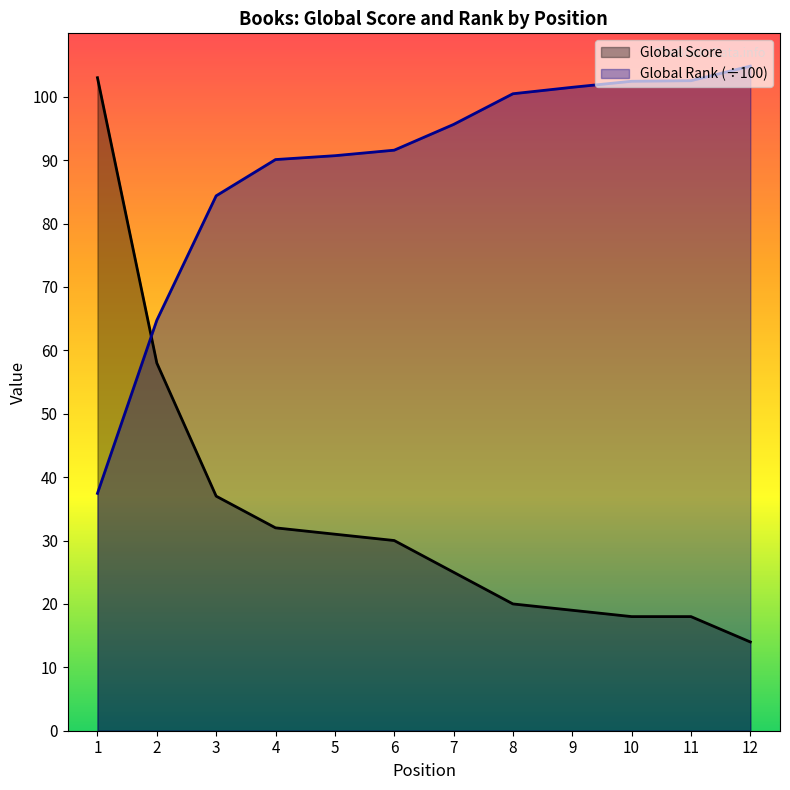

Does the chart have visible grid lines?

No